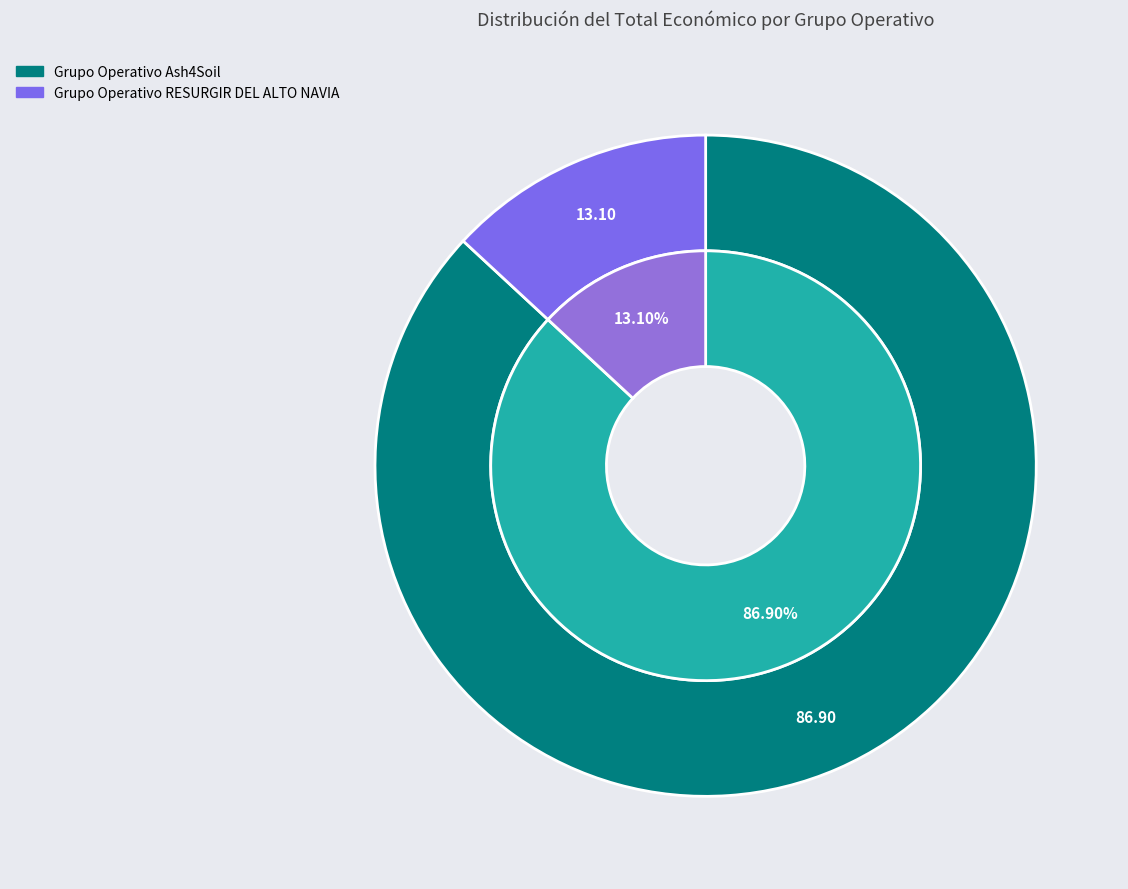

To the nearest percent, what portion does Grupo Operativo RESURGIR DEL ALTO NAVIA represent?

13%